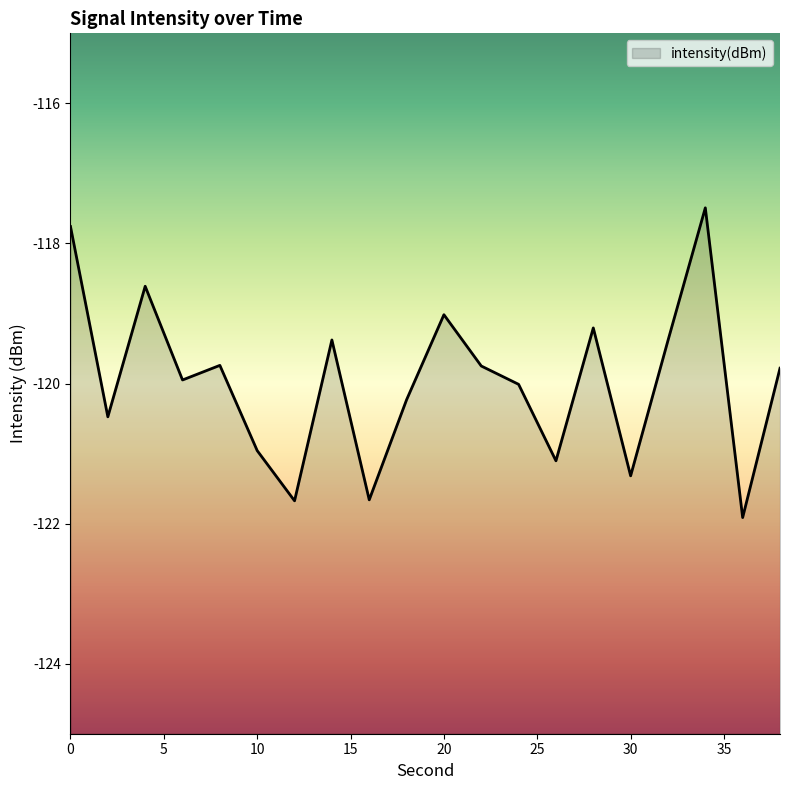

List the labels in order of value, smallest first.

36, 12, 16, 30, 26, 10, 2, 18, 24, 6, 38, 22, 8, 32, 14, 28, 20, 4, 0, 34